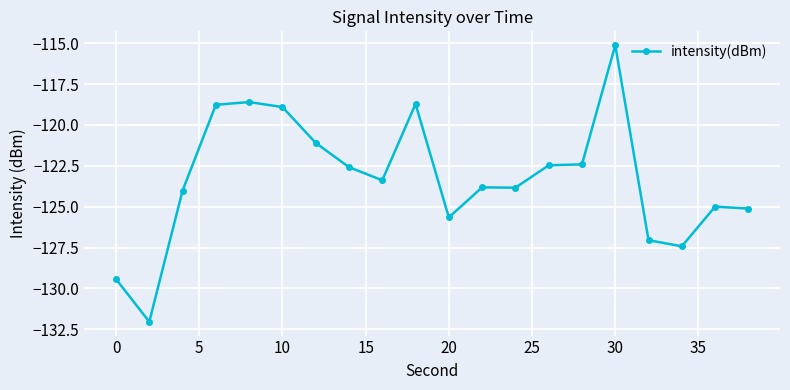

What is the smallest value displayed?

-132.0